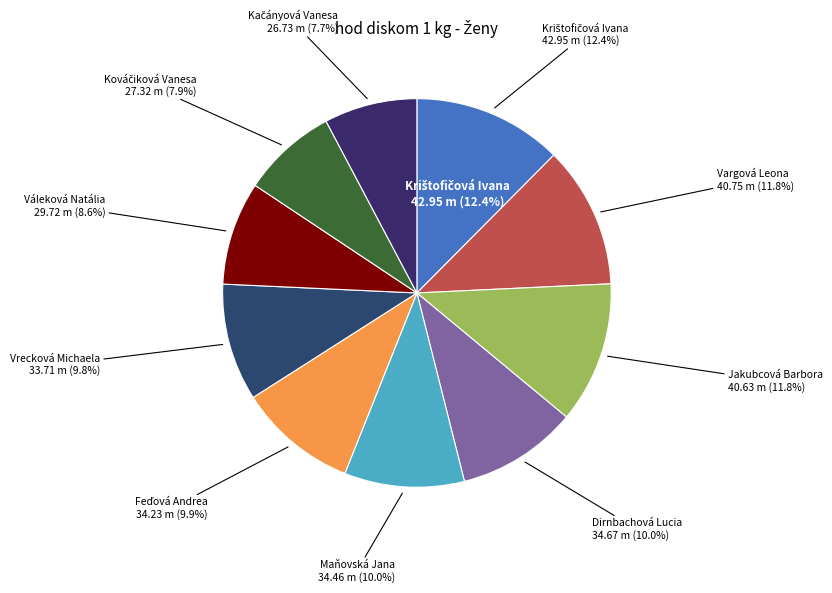

Is it true that Krištofičová Ivana is 12% of the pie?

True